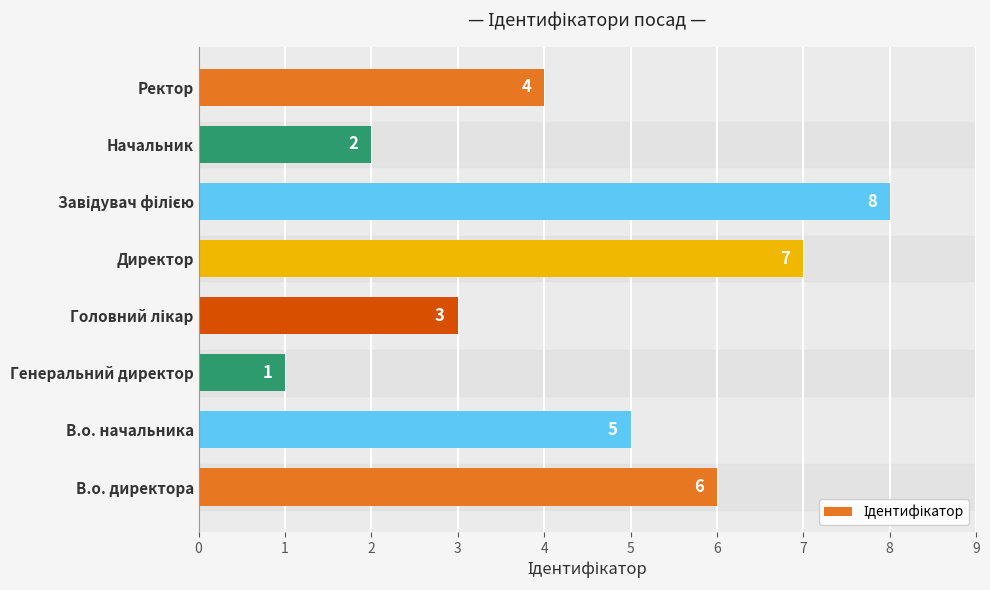

What is the minimum value shown in the chart?

1